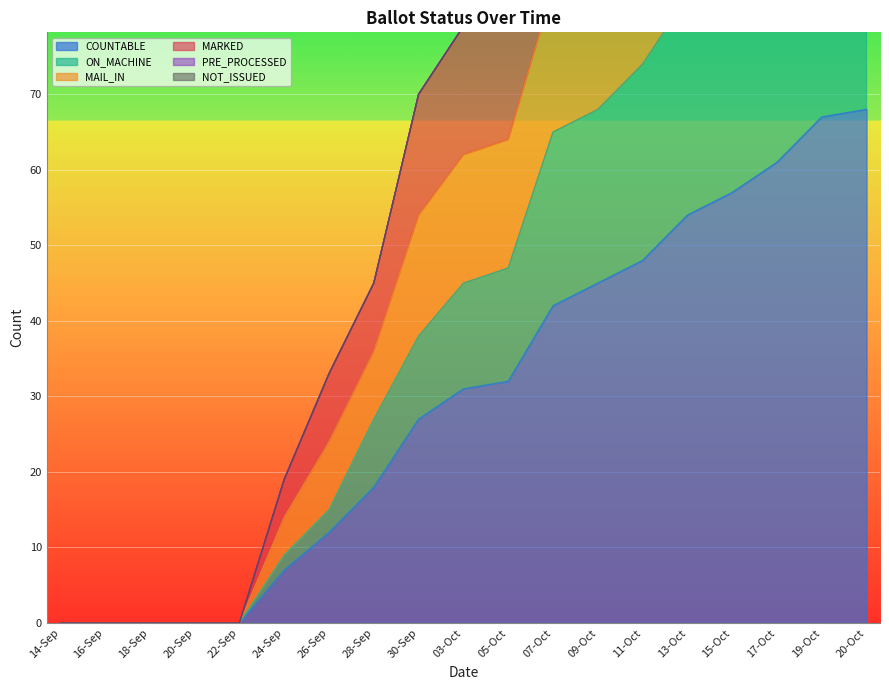

At which label is MAIL_IN closest to 82?

05-Oct